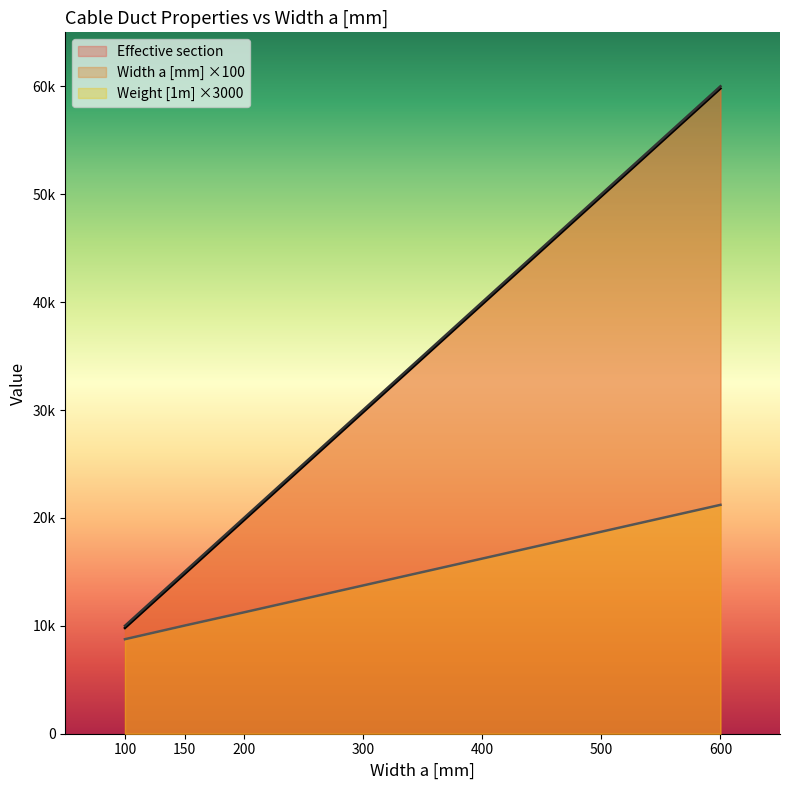

How many values in the Weight [1m] series exceed 13740?

3